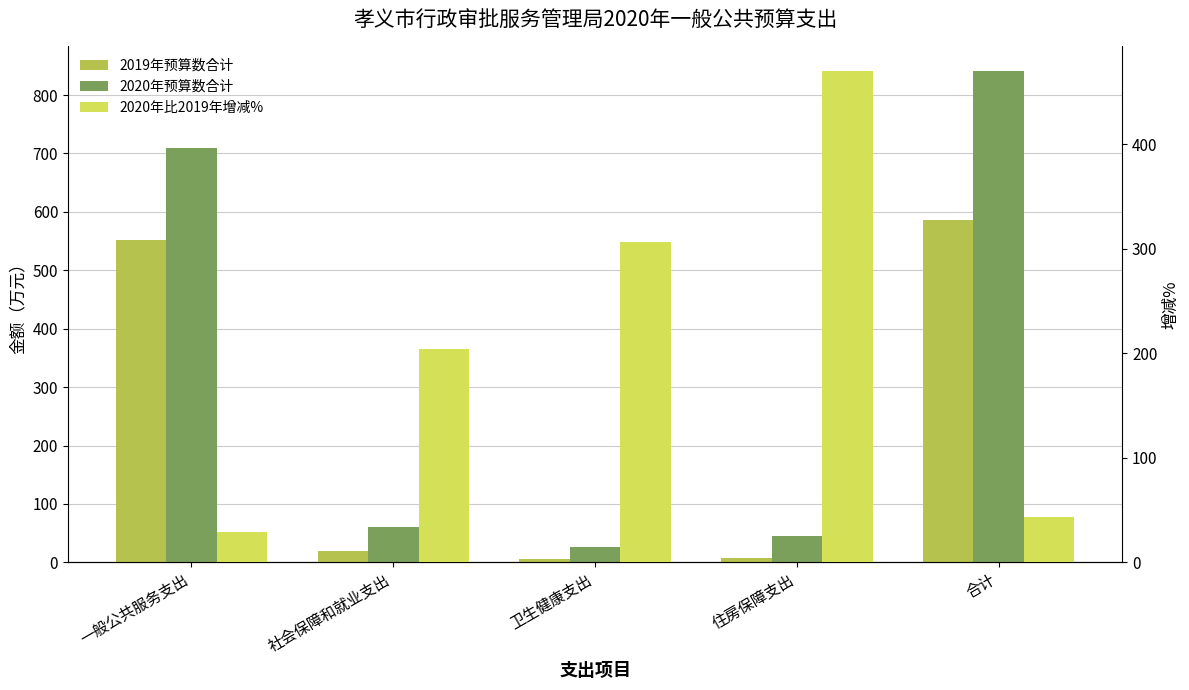

What is the difference between the 2019年预算数合计 values at 一般公共服务支出 and 卫生健康支出?

545.1